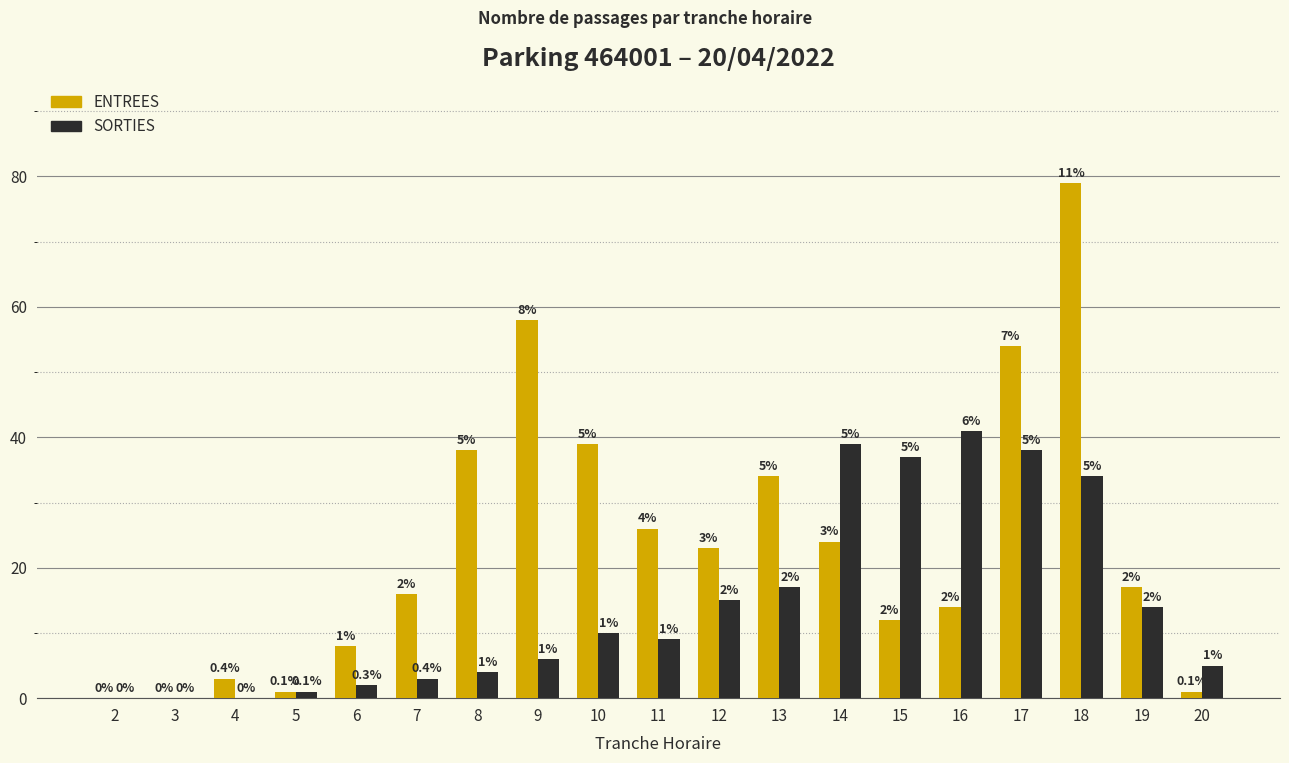

Is the value of ENTREES at 8 greater than the value of SORTIES at 14?

No